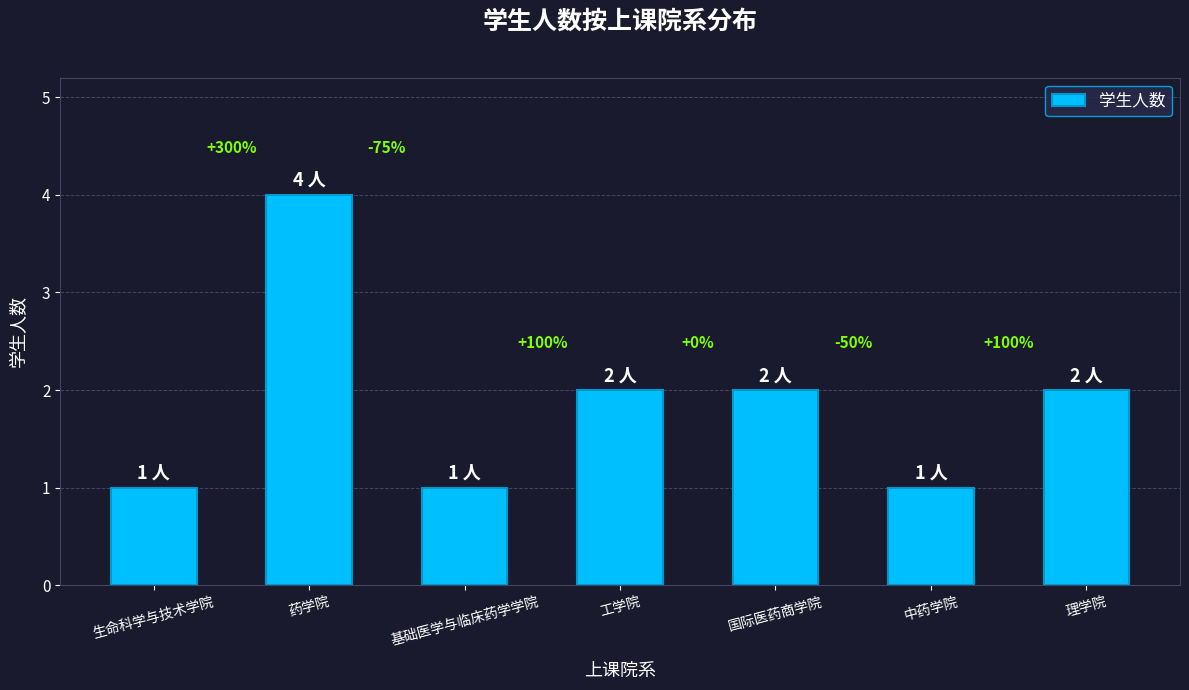

How many bars are there in total?

7